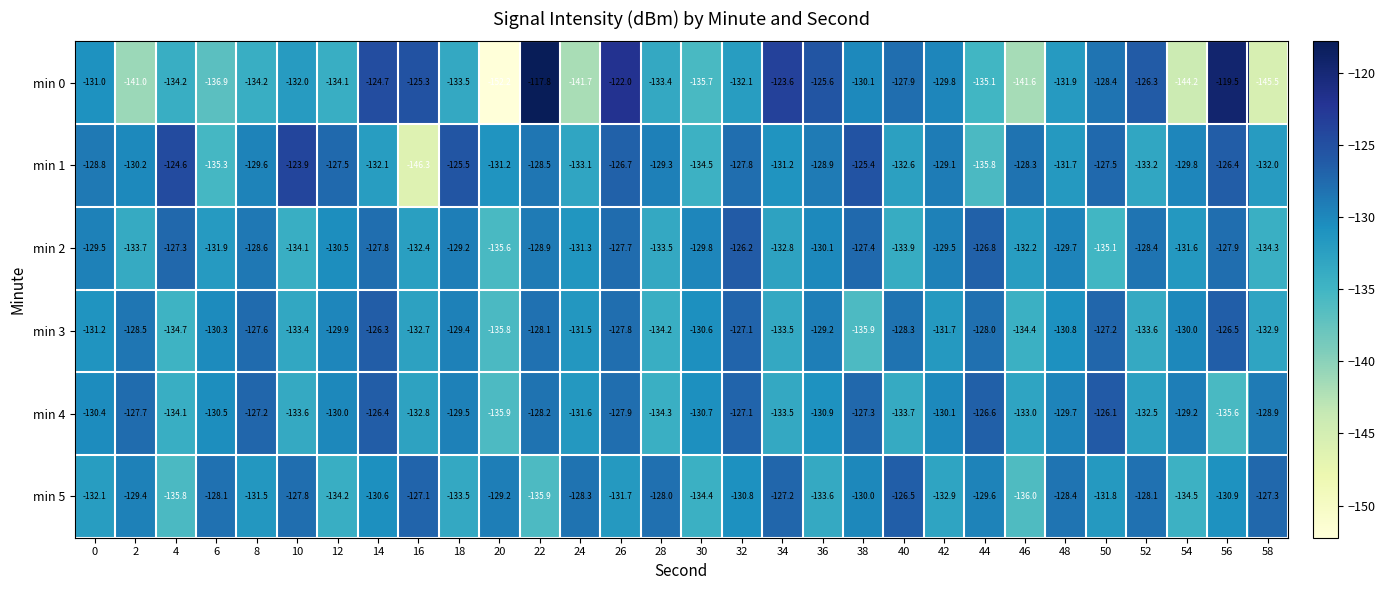

What is the approximate value of min 1 at 54?

-129.8